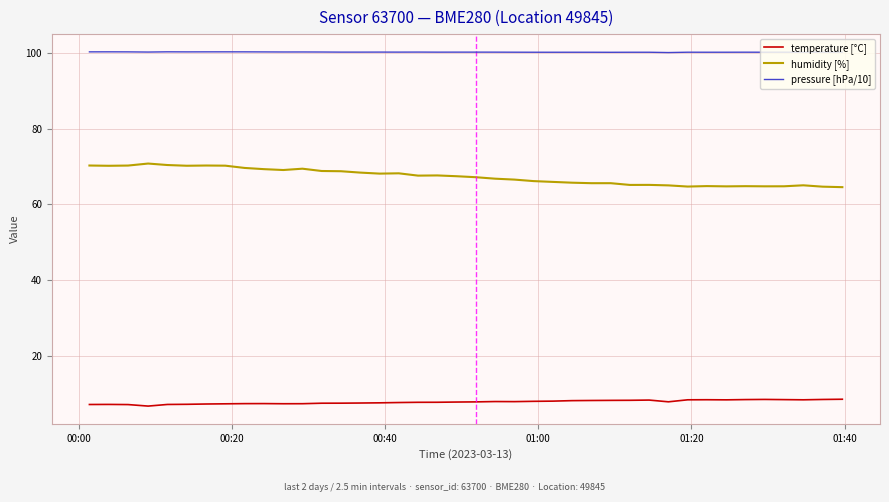

List the series in order of their overall mean, lowest first.

temperature [°C], humidity [%], pressure [hPa/10]